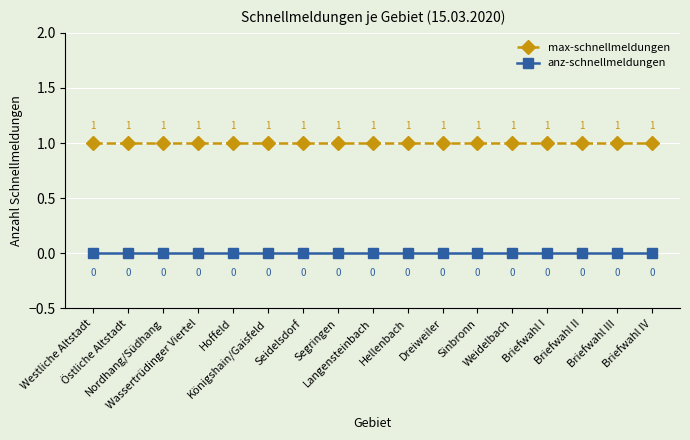

True or false: anz-schnellmeldungen and max-schnellmeldungen intersect in this chart.

False